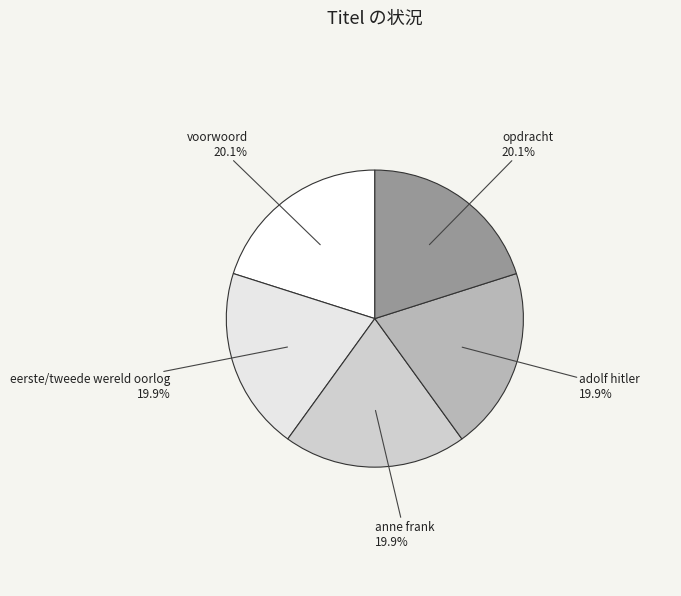

Is there a majority slice in this chart?

No